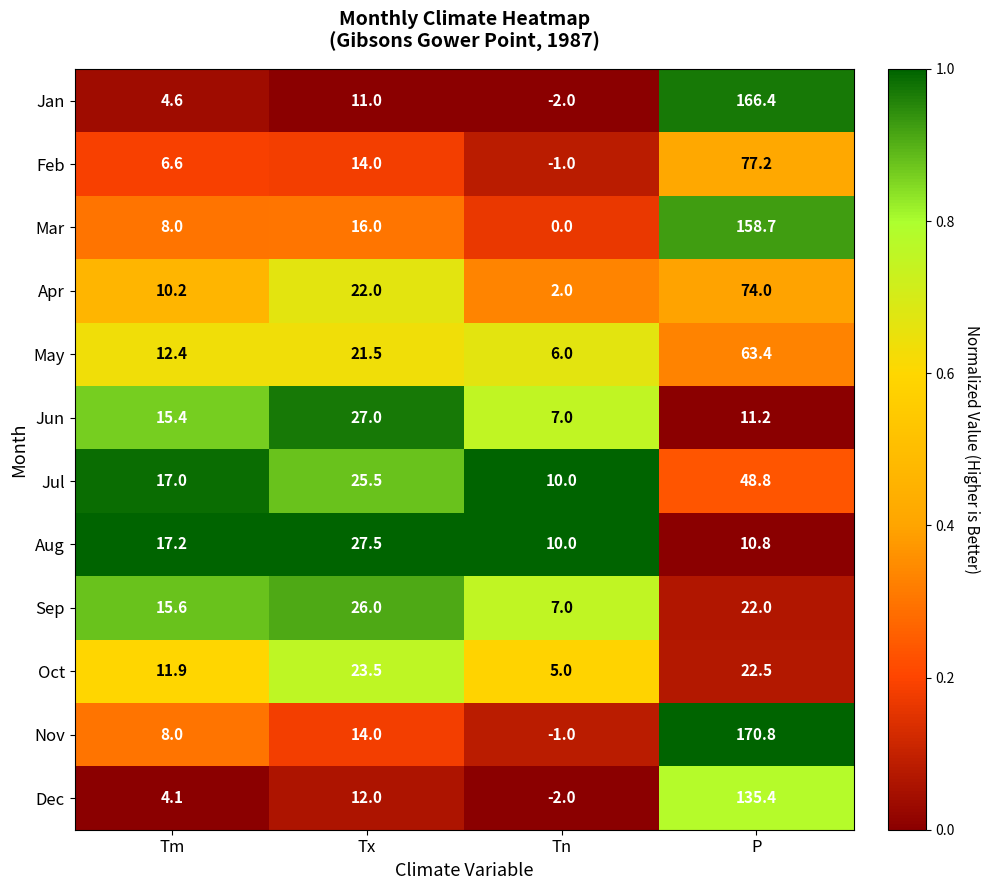

What is the difference between the highest and lowest values at P?

160.0